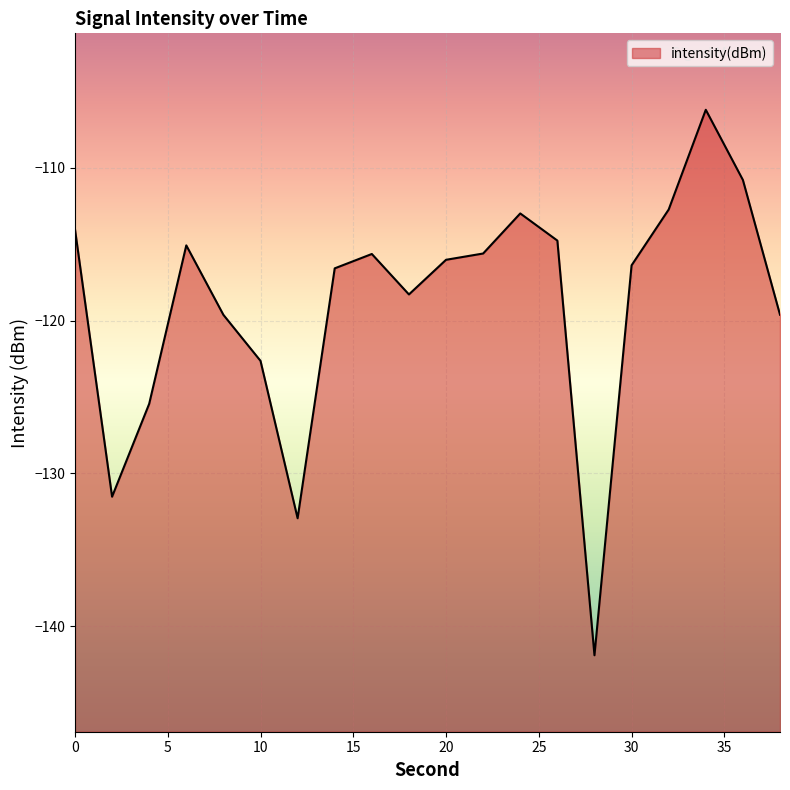

Where is the first local minimum?

2